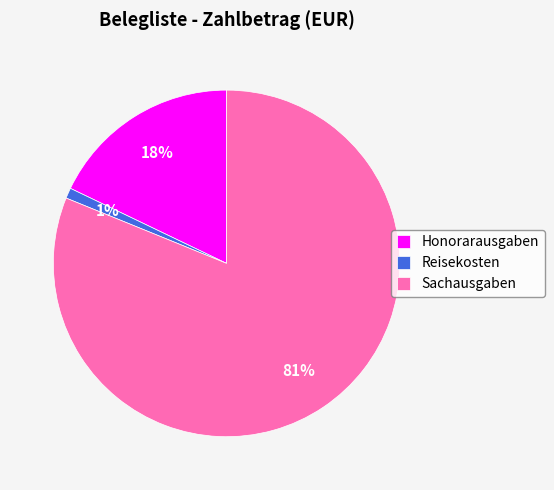

What is the majority slice?

Sachausgaben